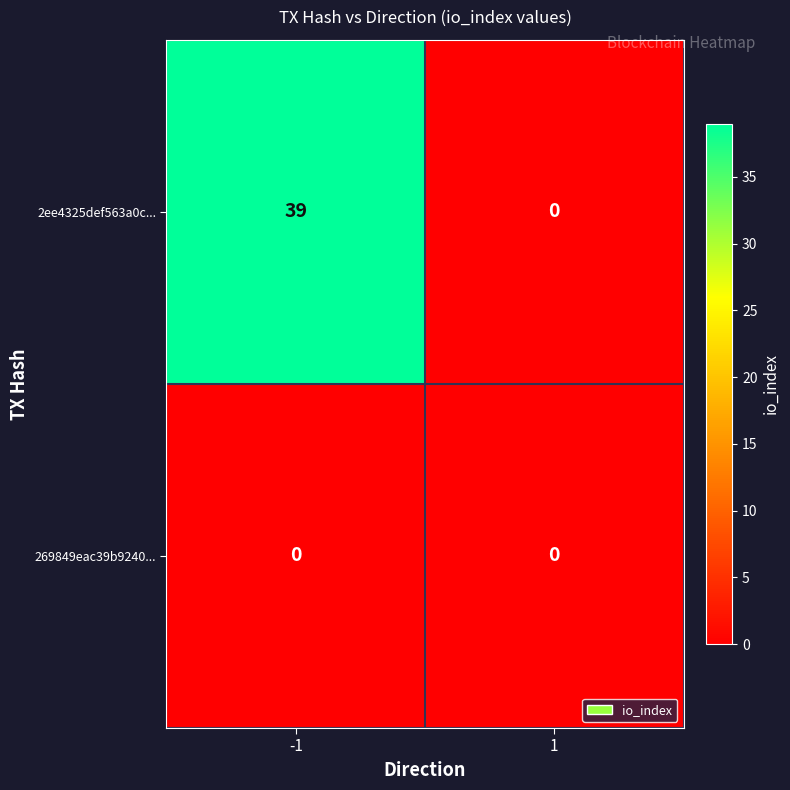

The 2ee4325def563a0c... series shows 39 at -1. True or false?

True